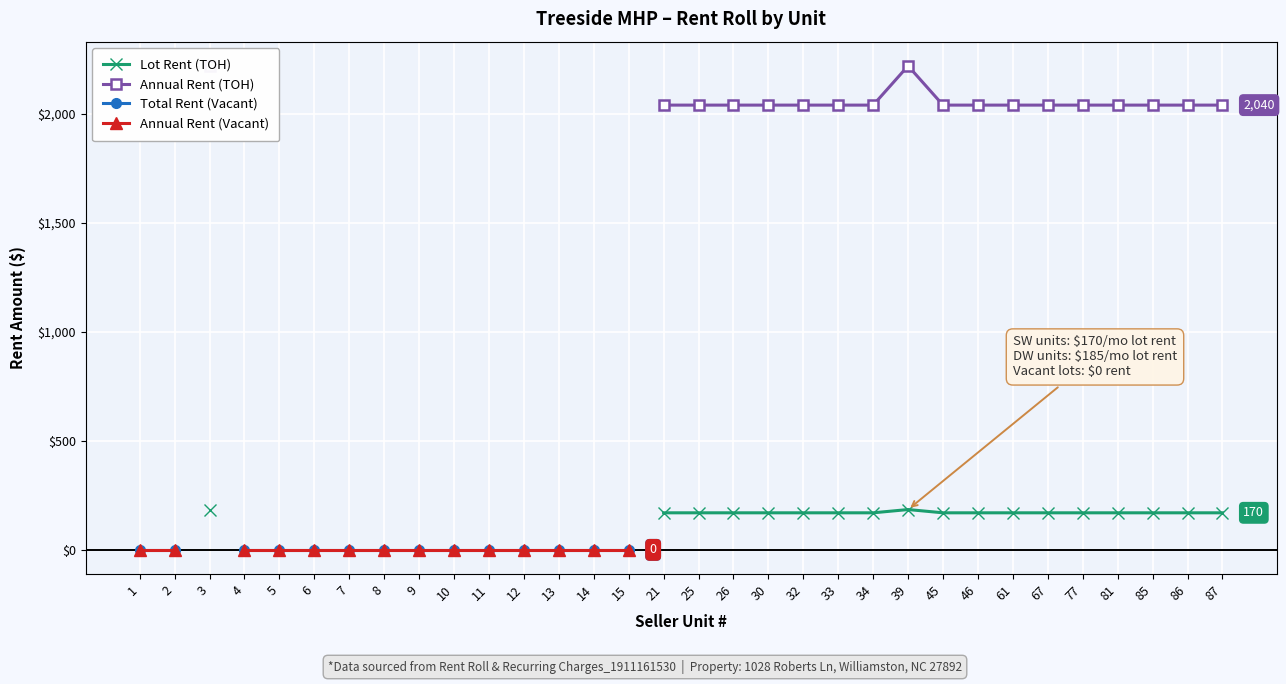

True or false: Total Rent (Vacant) and Annual Rent (TOH) cross at least once.

False